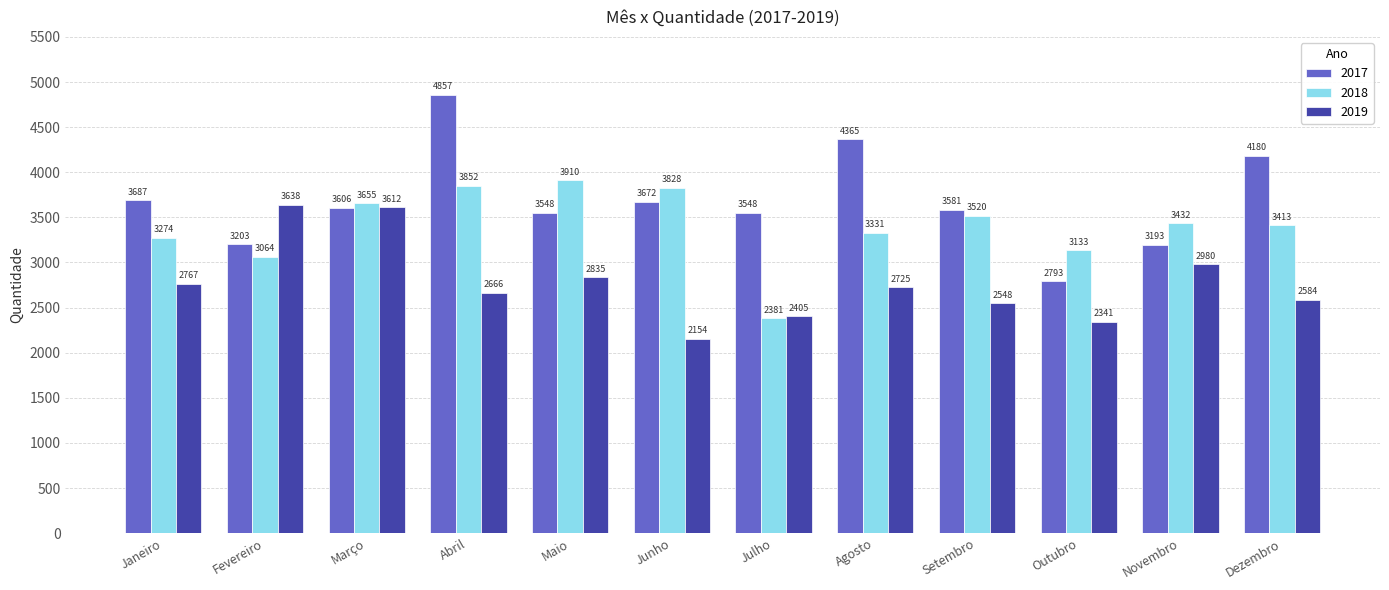

Which label corresponds to the smallest value in the chart?

Junho